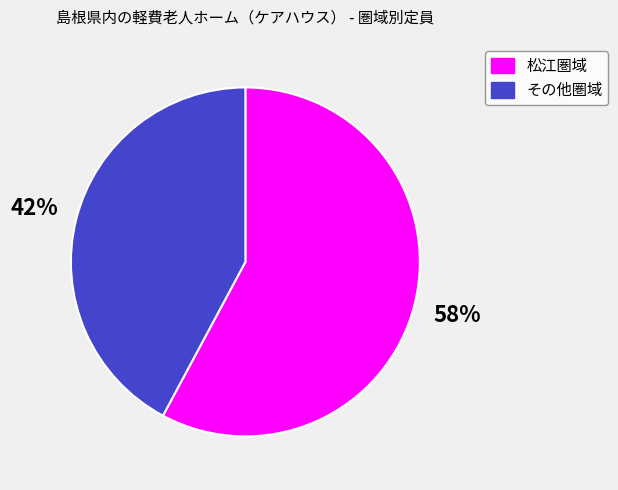

Is there a majority slice in this chart?

Yes